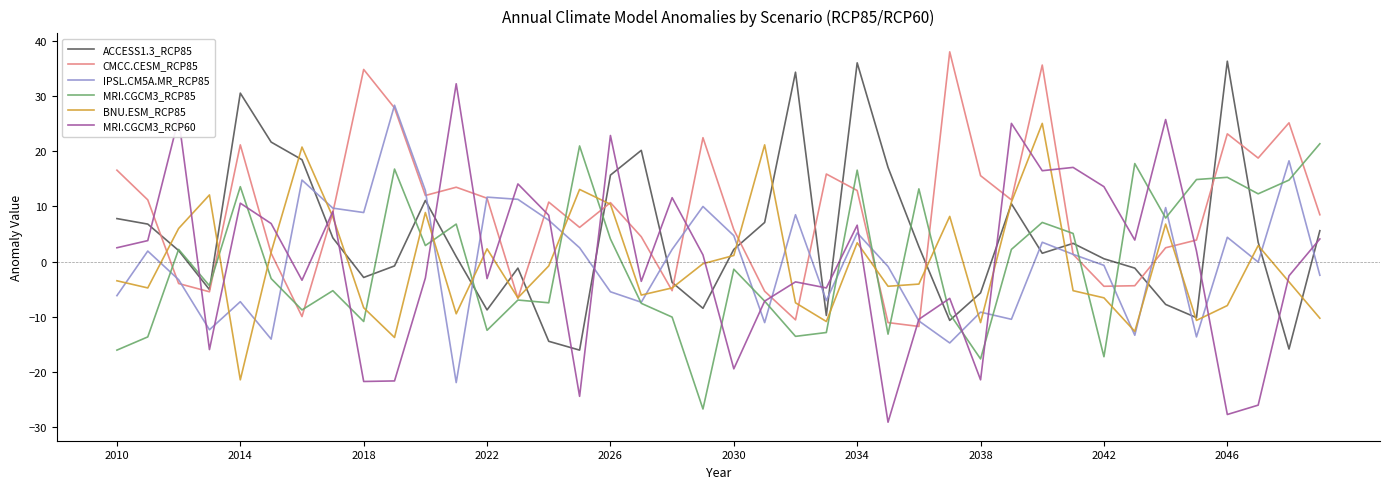

Which series has the largest total across all categories?

CMCC.CESM_RCP85